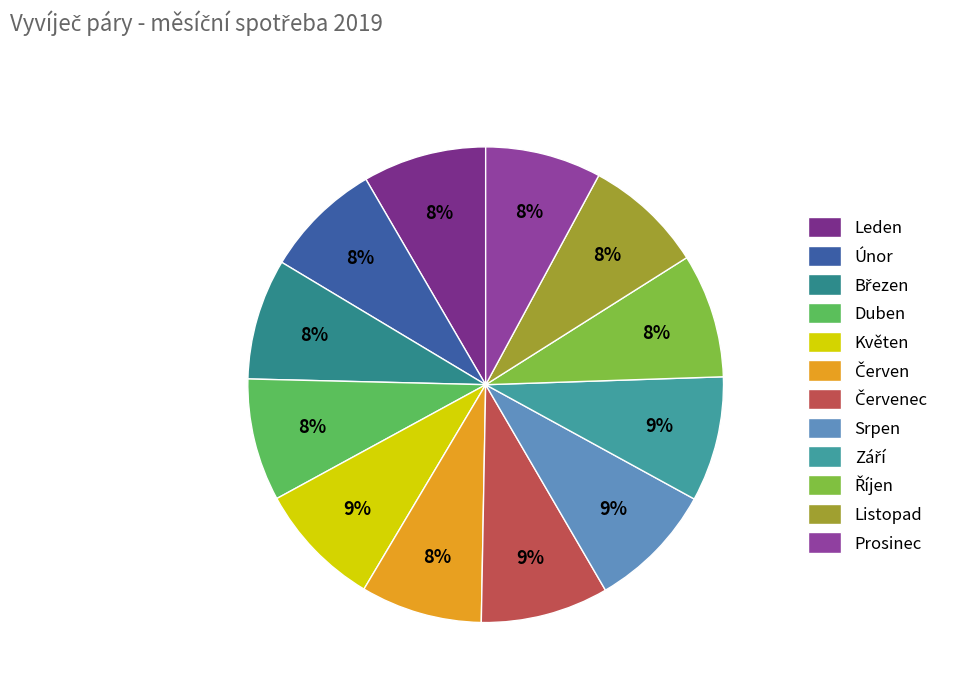

Approximately how many times larger is the value at Červen compared to Červenec?

0.9